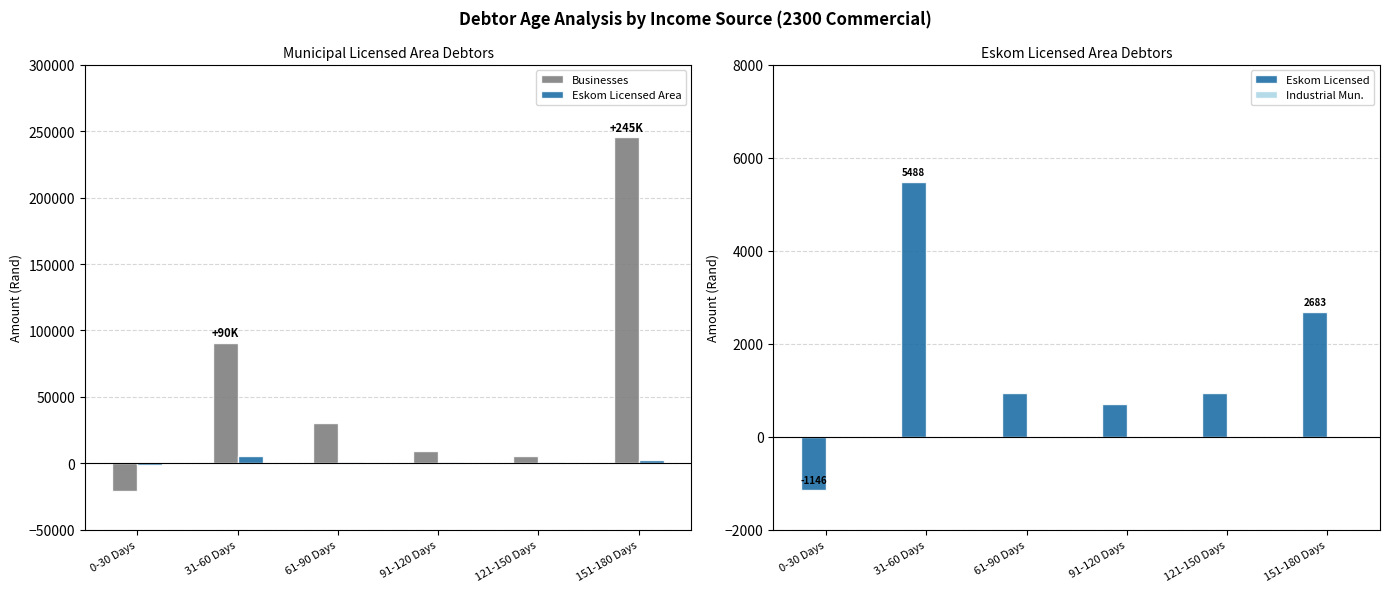

What is the minimum value shown in the chart?

-20795.0